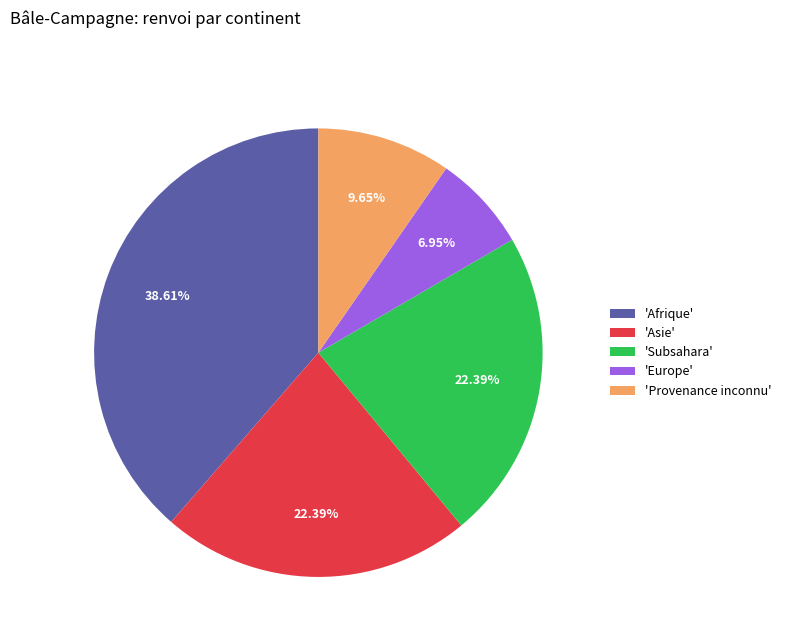

Is there any slice that represents more than half of the pie?

No